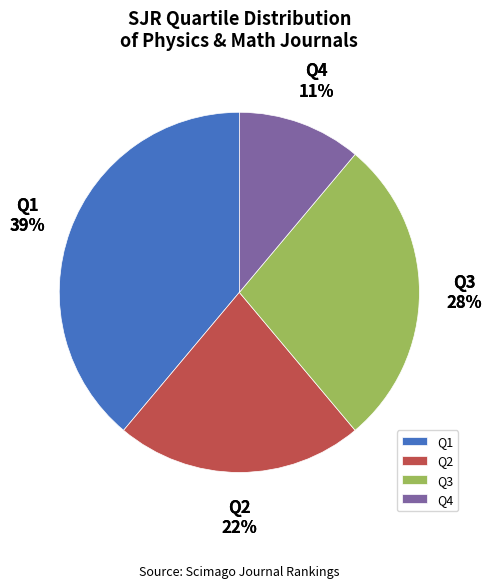

How many slices are in this pie chart?

4